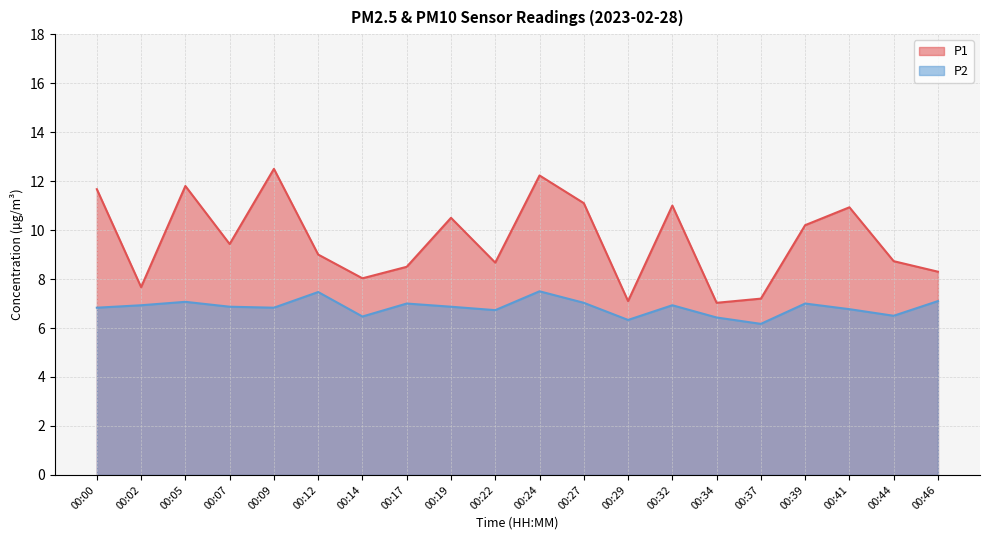

Rank the series by their average value, from lowest to highest.

P2, P1